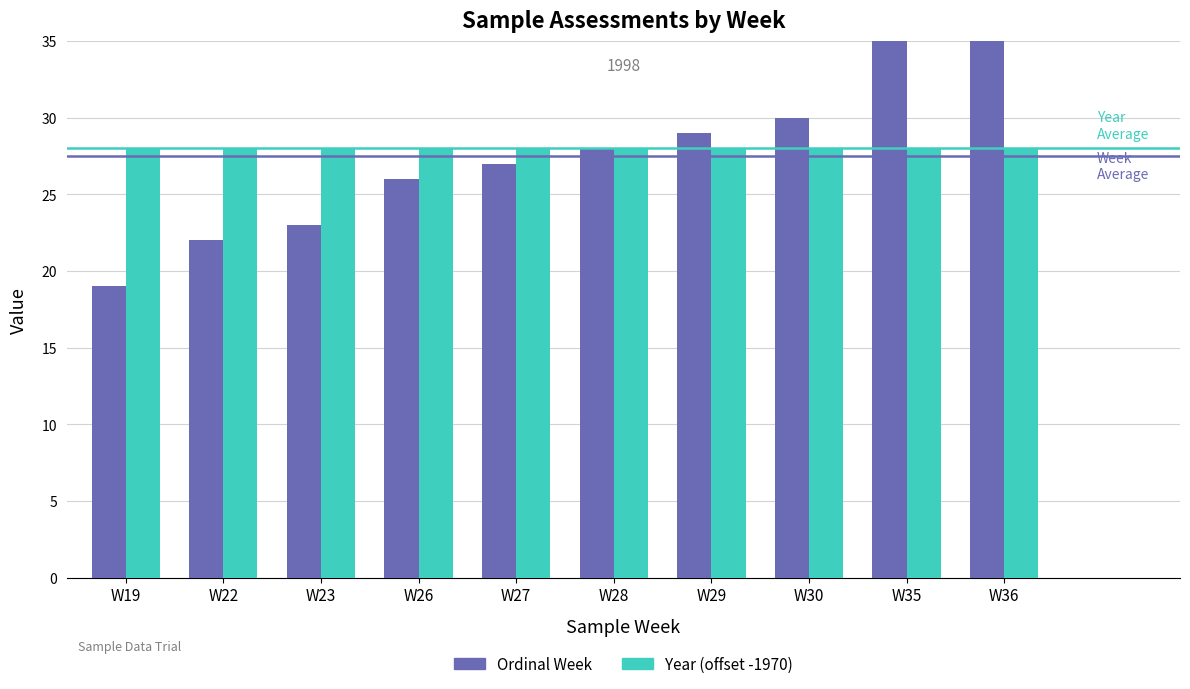

What are all the series names shown in the legend?

Ordinal Week, Year (offset -1970)